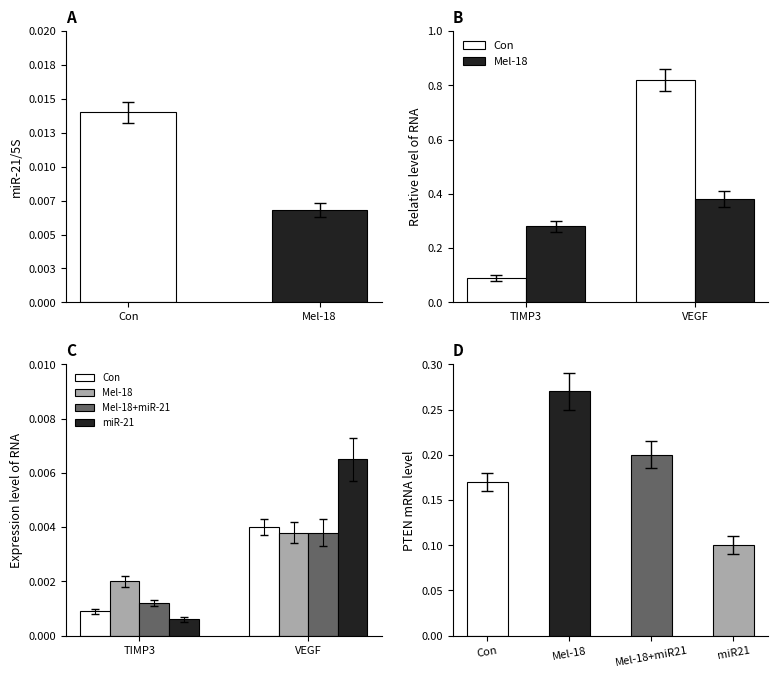

True or false: Con has a value of 0.0 at VEGF.

True